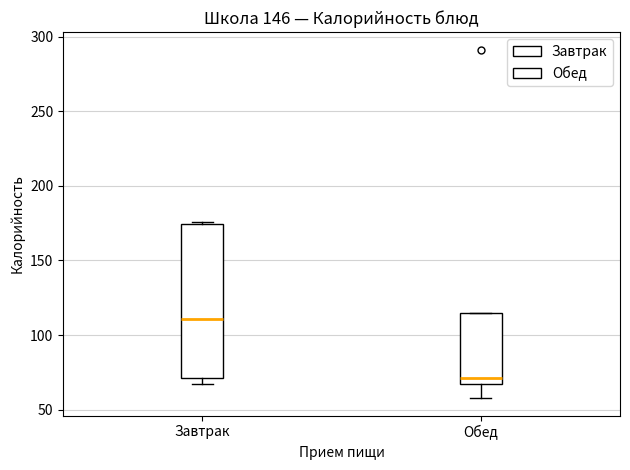

Reading left to right, read every box against the y-axis: the position of its median line, the range the box covers, and the ends of its whiskers. The values are not printed on the chart, so give them approximately, as read against the axis.

Завтрак: median 110, box 70 to 175, whiskers 65 to 175 (just above the box's upper edge)
Обед: median 70, box 65 to 115, whiskers 60 to 115